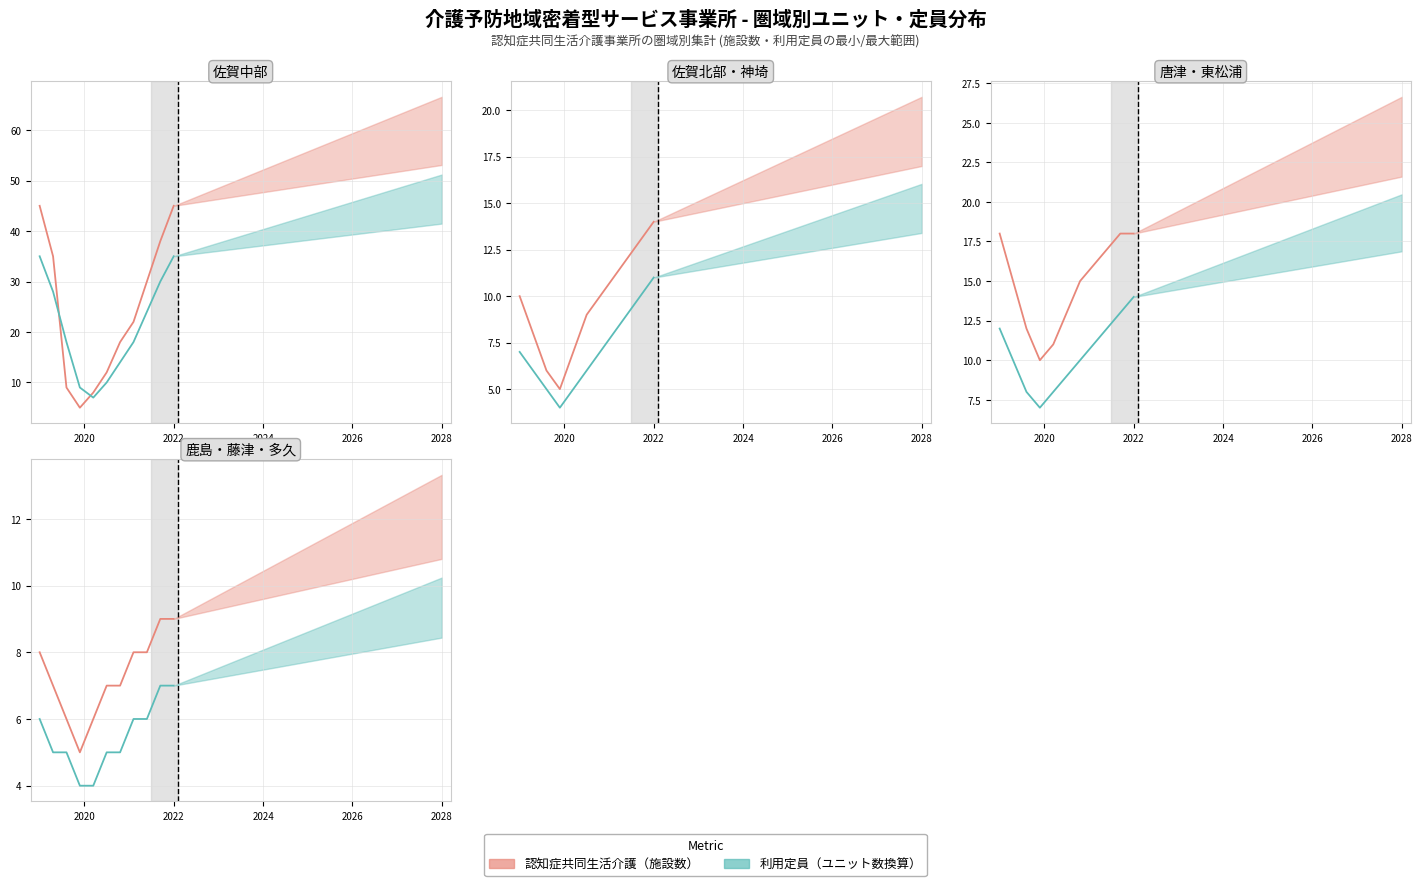

What is the value of the 認知症共同生活介護（施設数） point at the 8th from the left?

8